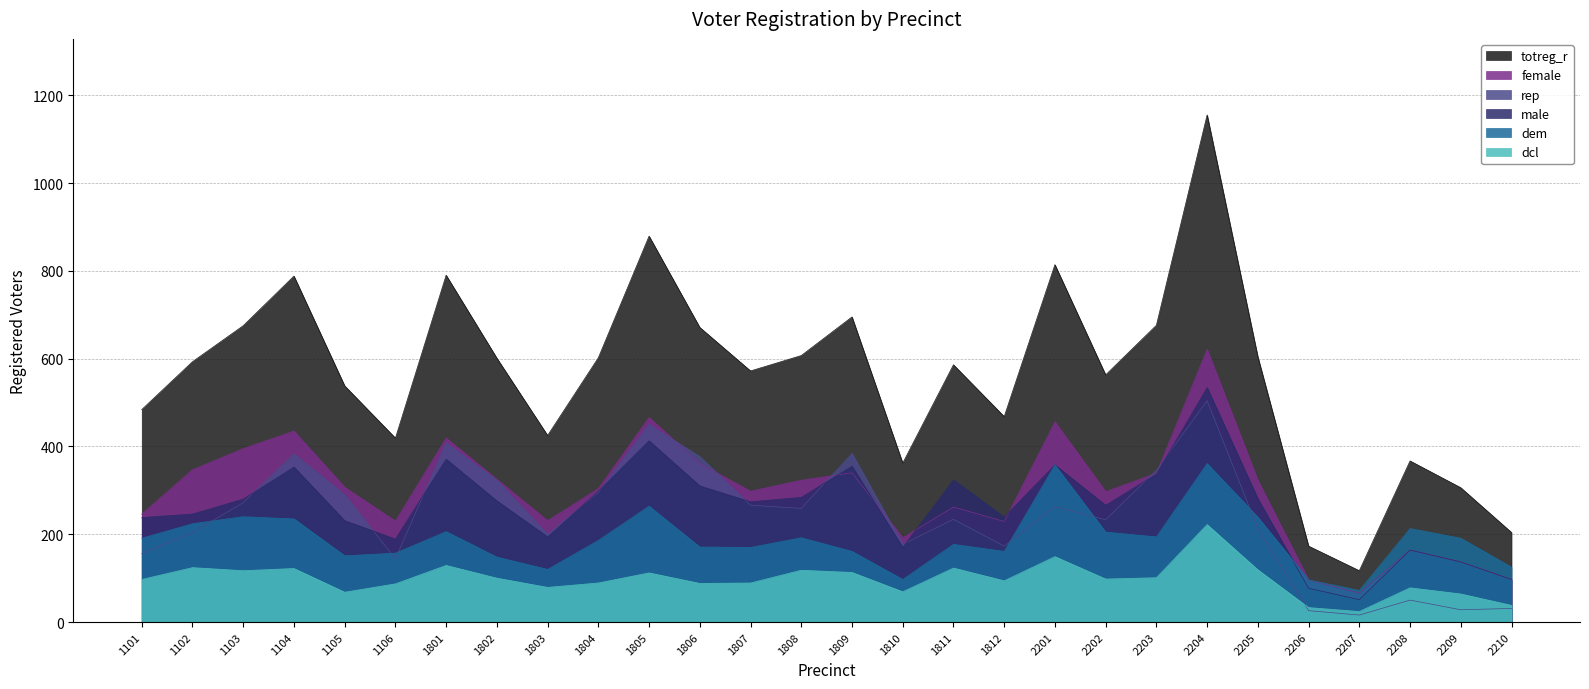

What is the difference between the dem values at 1809 and 1104?

74